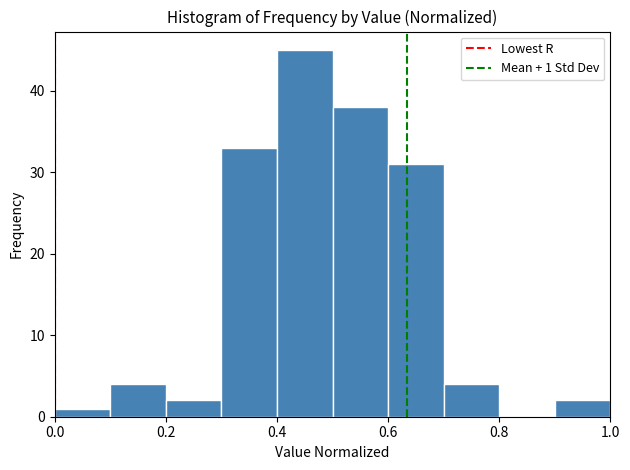

Over which range of the x-axis is the bar tallest?

0.4 to 0.5